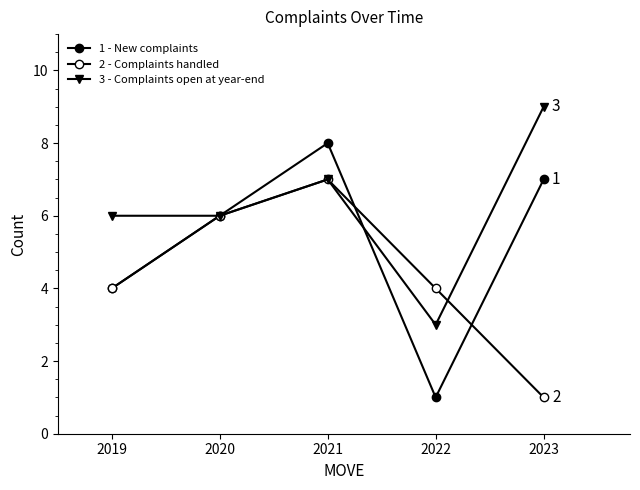

How many distinct data groups are displayed?

3